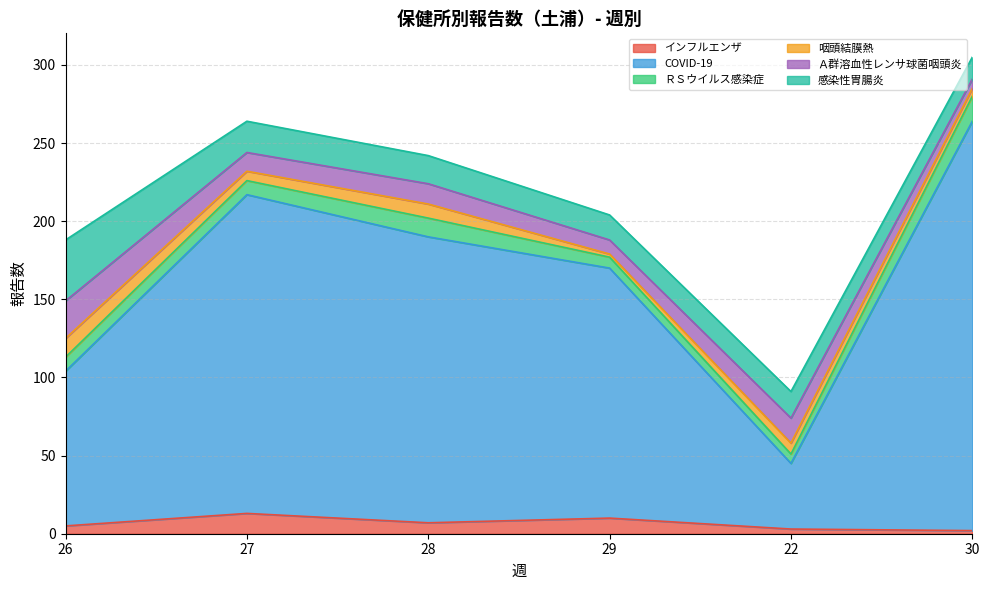

At how many categories does at least one series exceed 85?

5